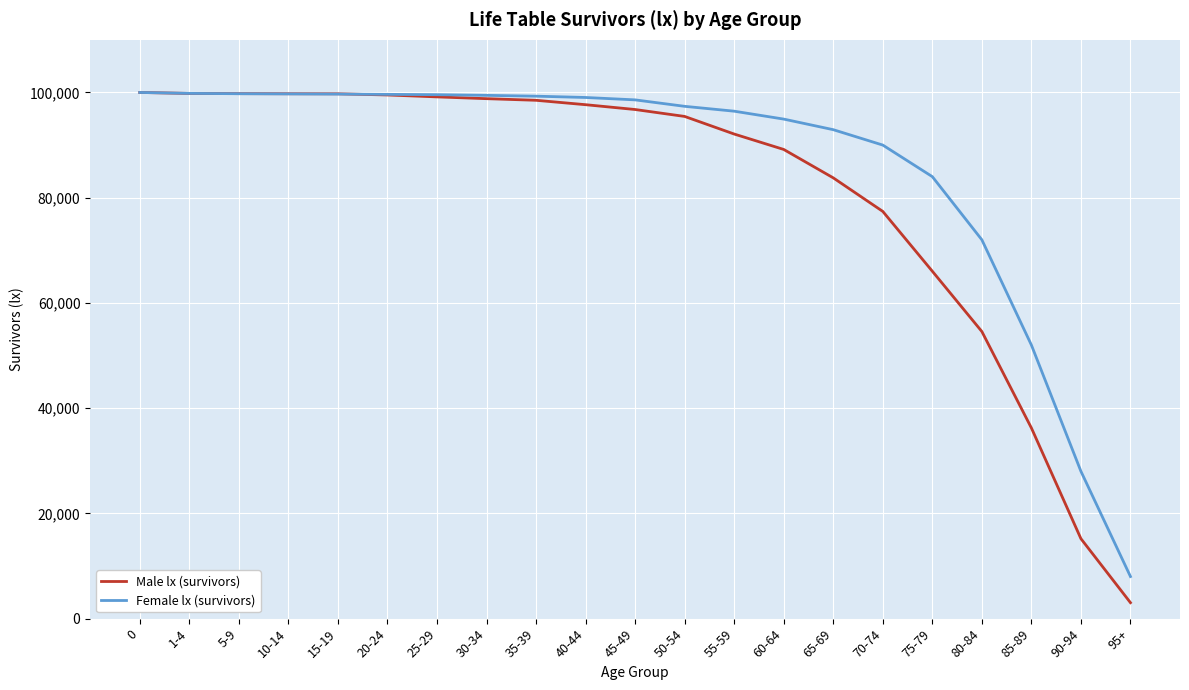

True or false: Female lx (survivors) has a value of 152769 at 15-19.

False